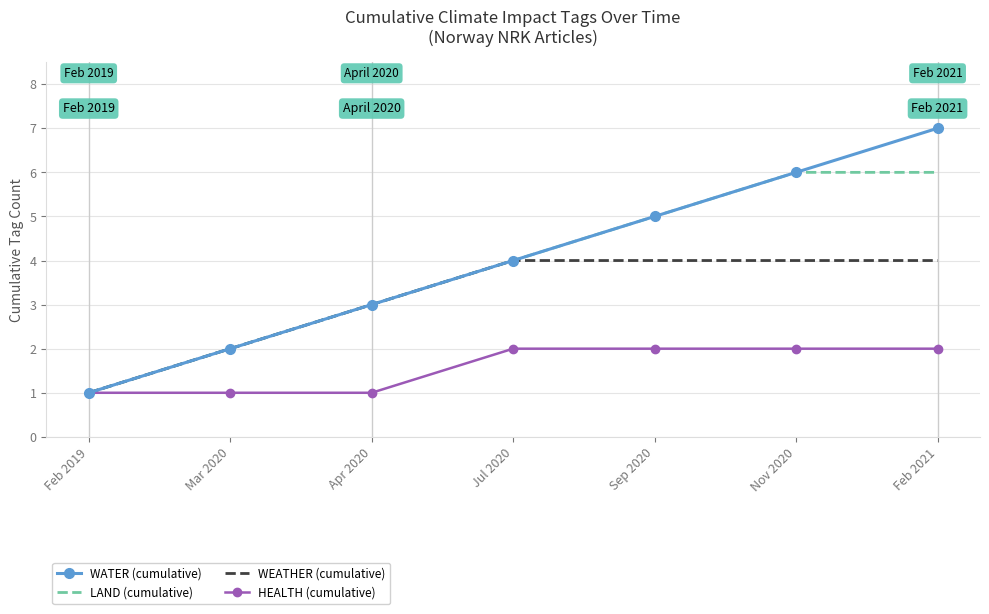

Reading left to right, extract all data points from this chart.

WATER (cumulative): 1	2	3	4	5	6	7
LAND (cumulative): 1	2	3	4	5	6	6
WEATHER (cumulative): 1	2	3	4	4	4	4
HEALTH (cumulative): 1	1	1	2	2	2	2